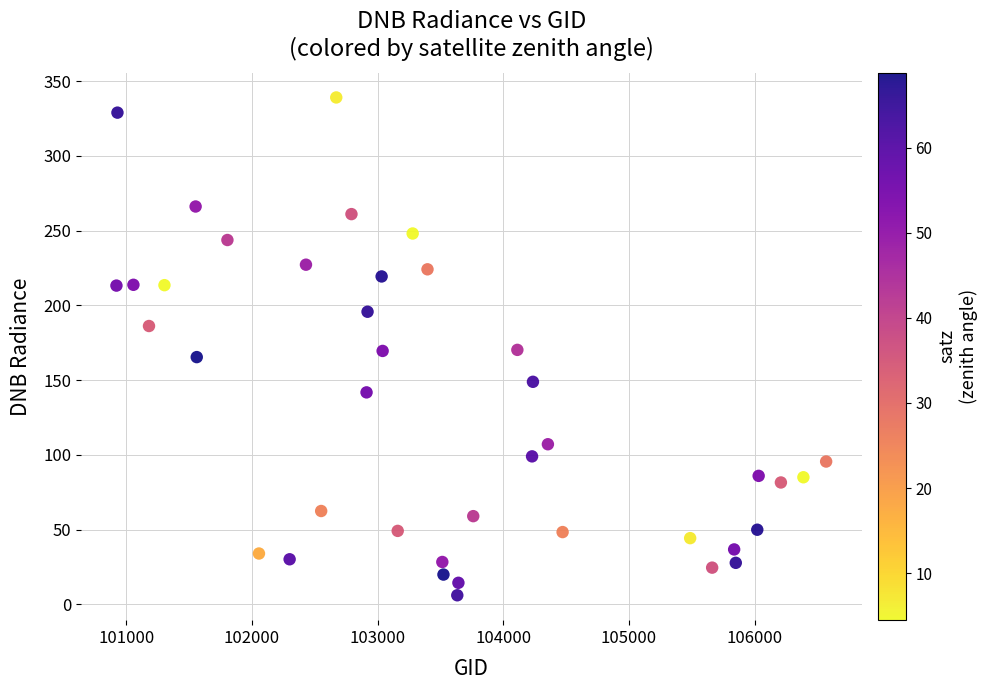

What is the range of X values (max minus min)?

5647.0